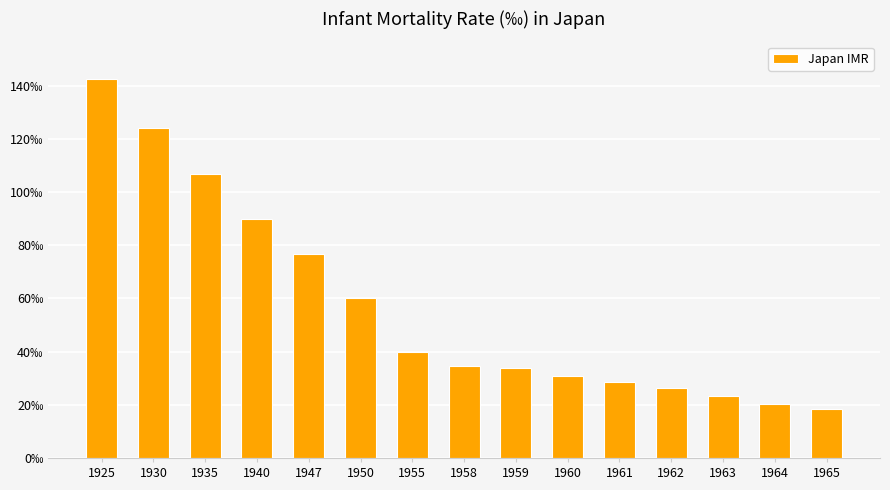

Where does the data first go above 34?

1925